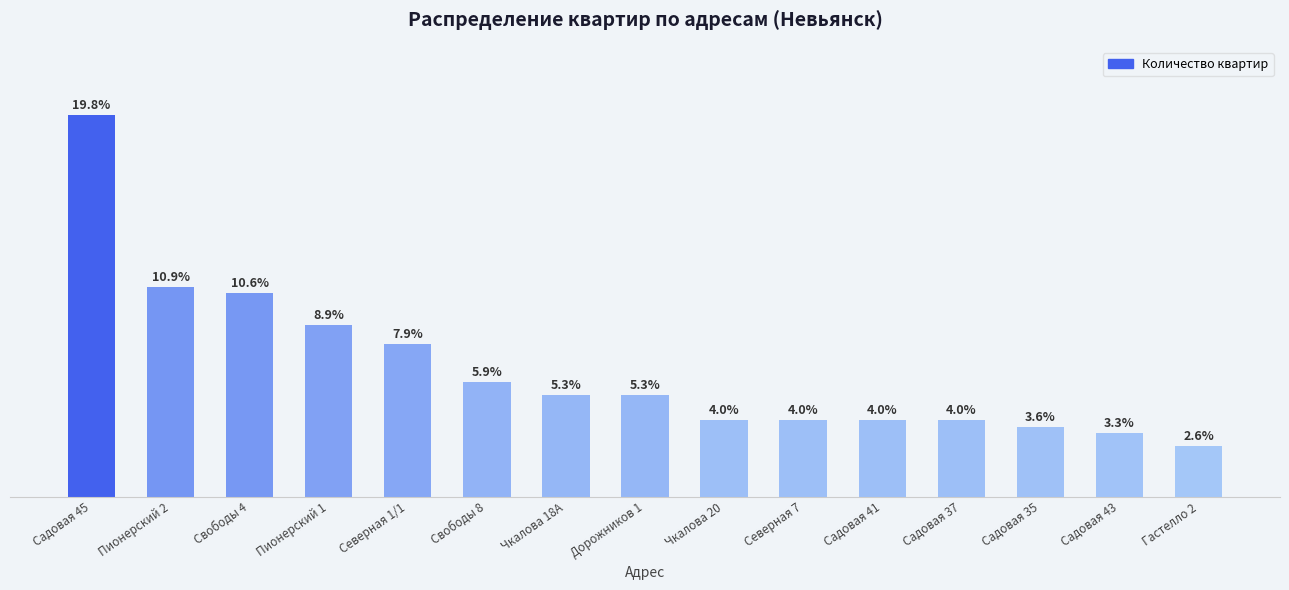

Between Садовая 35 and Гастелло 2, which is larger?

Садовая 35